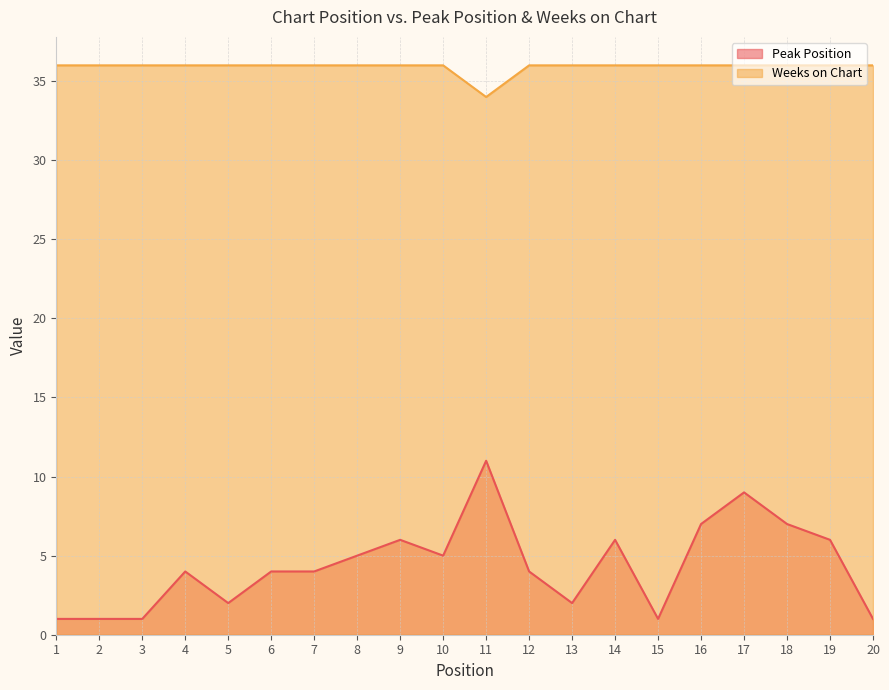

Reading right to left, list all the values displayed in this chart.

Peak Position: 20=1	19=6	18=7	17=9	16=7	15=1	14=6	13=2	12=4	11=11	10=5	9=6	8=5	7=4	6=4	5=2	4=4	3=1	2=1	1=1
Weeks on Chart: 20=36	19=36	18=36	17=36	16=36	15=36	14=36	13=36	12=36	11=34	10=36	9=36	8=36	7=36	6=36	5=36	4=36	3=36	2=36	1=36